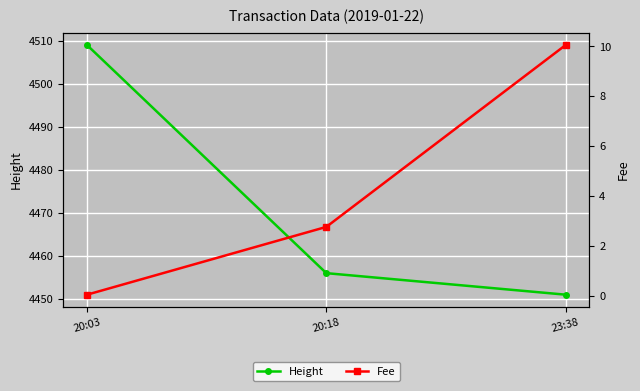

The value of Height at 23:38 is 4451.0. True or false?

True